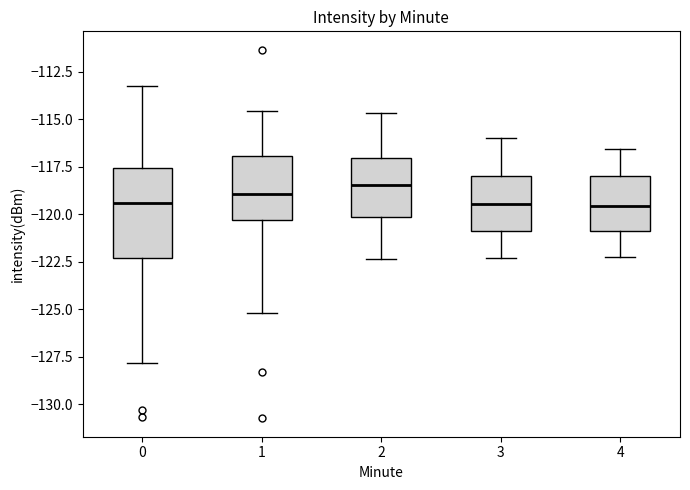

Reading left to right, transcribe this box plot: for each box, give where its median line is, the range the box spans, and where its two whiskers end, as read against the y-axis. The values are not printed on the chart, so give them approximately, as read against the axis.

0: median -119.5, box -122.5 to -117.5, whiskers -128.0 to -113.5
1: median -119.0, box -120.5 to -117.0, whiskers -125.0 to -114.5
2: median -118.5, box -120.0 to -117.0, whiskers -122.5 to -114.5
3: median -119.5, box -121.0 to -118.0, whiskers -122.5 to -116.0
4: median -119.5, box -121.0 to -118.0, whiskers -122.0 to -116.5